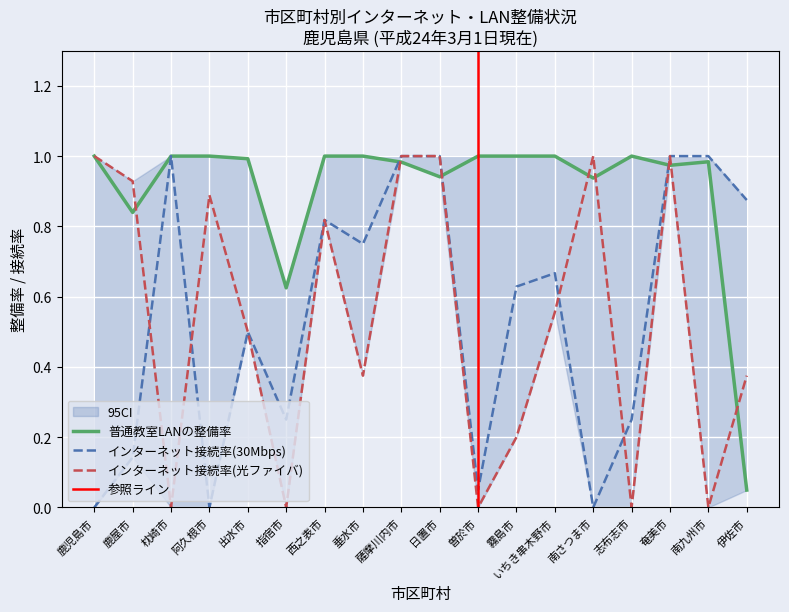

What are all the series names shown in the legend?

インターネット接続率(30Mbps), 普通教室LANの整備率, インターネット接続率(光ファイバ)